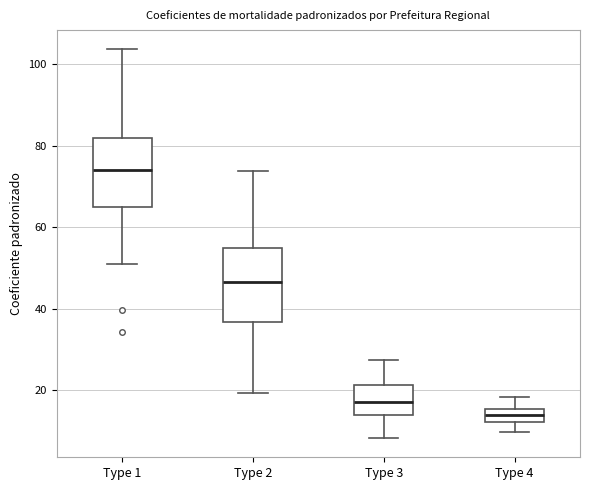

Reading left to right, read every box against the y-axis: the position of its median line, the range the box covers, and the ends of its whiskers. The values are not printed on the chart, so give them approximately, as read against the axis.

Type 1: median 74, box 66 to 82, whiskers 52 to 104
Type 2: median 46, box 36 to 54, whiskers 20 to 74
Type 3: median 18, box 14 to 22, whiskers 8 to 28
Type 4: median 14, box 12 to 16, whiskers 10 to 18